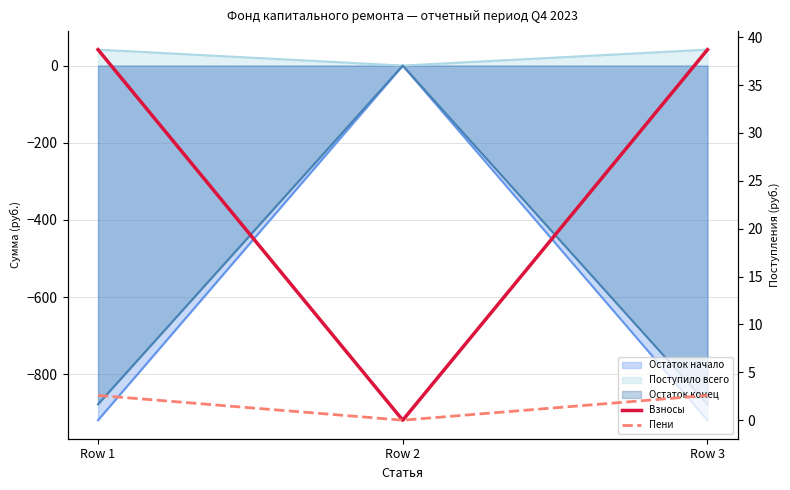

List the labels in order of Пени value, smallest first.

Row 2, Row 1, Row 3